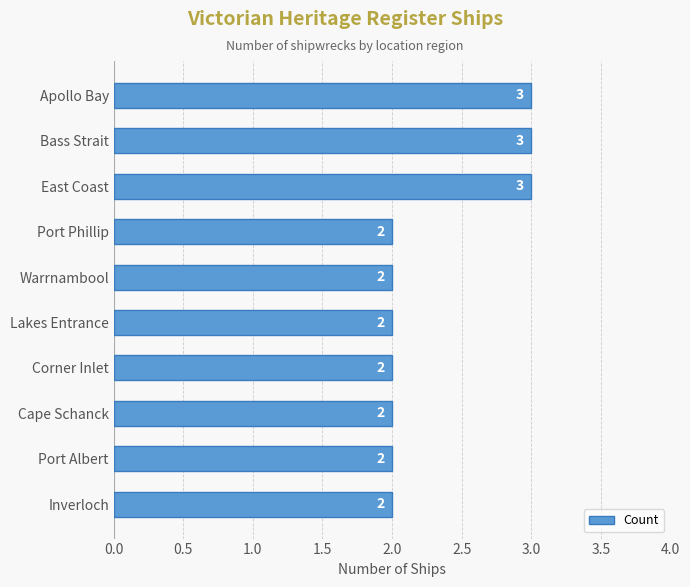

Does the chart contain any negative values?

No